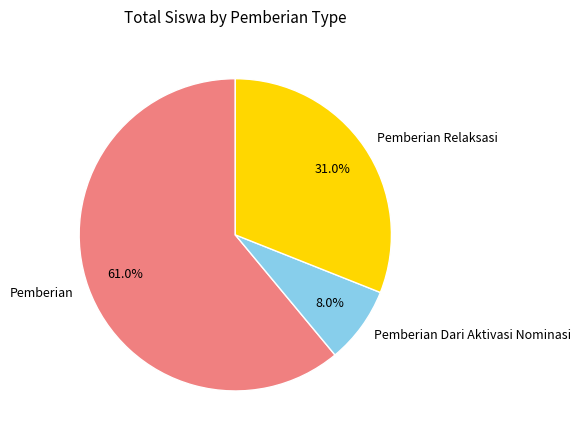

What percentage is NOT represented by Pemberian?

39.0%